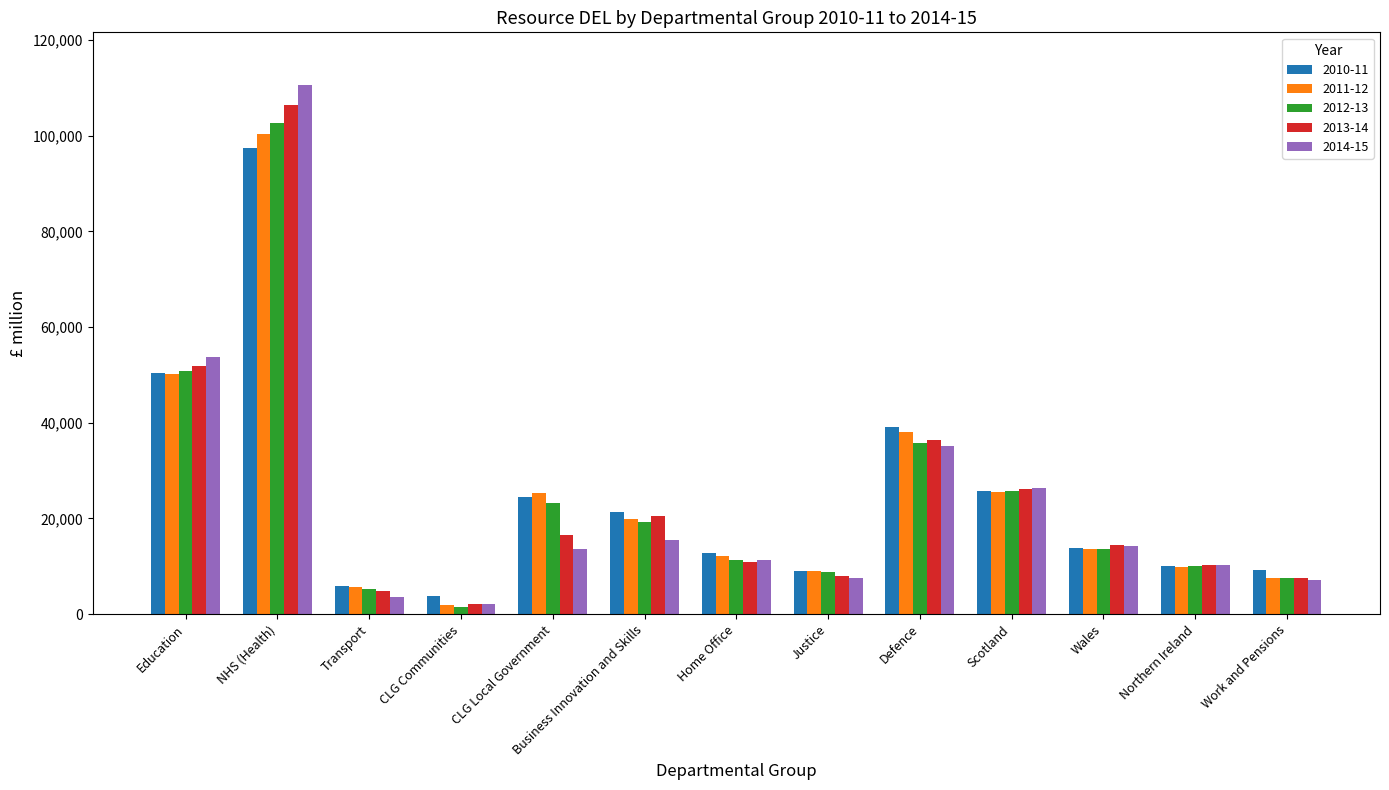

How many data points in 2012-13 are less than 13654?

6